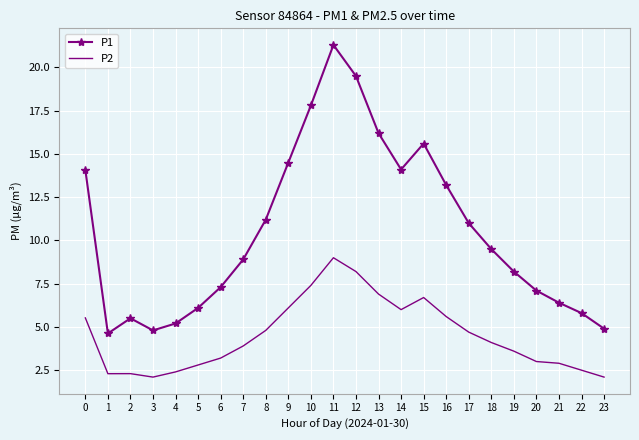

What is the approximate value of P2 at 5?

2.8